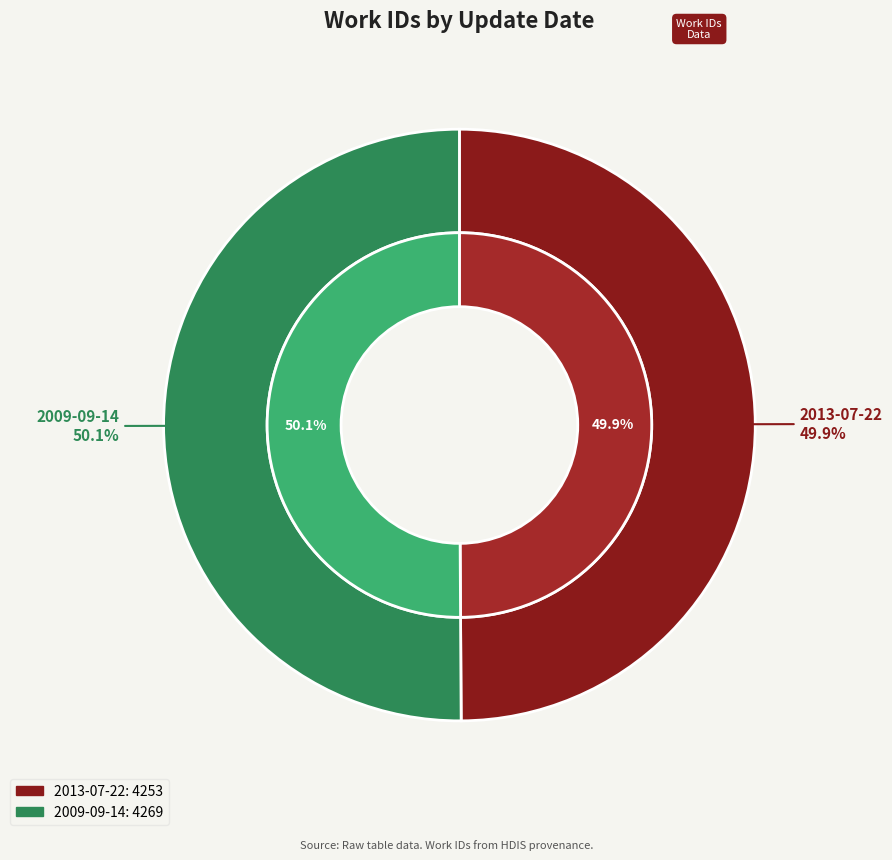

What percentage is the 2013-07-22 slice, to the nearest percent?

50%